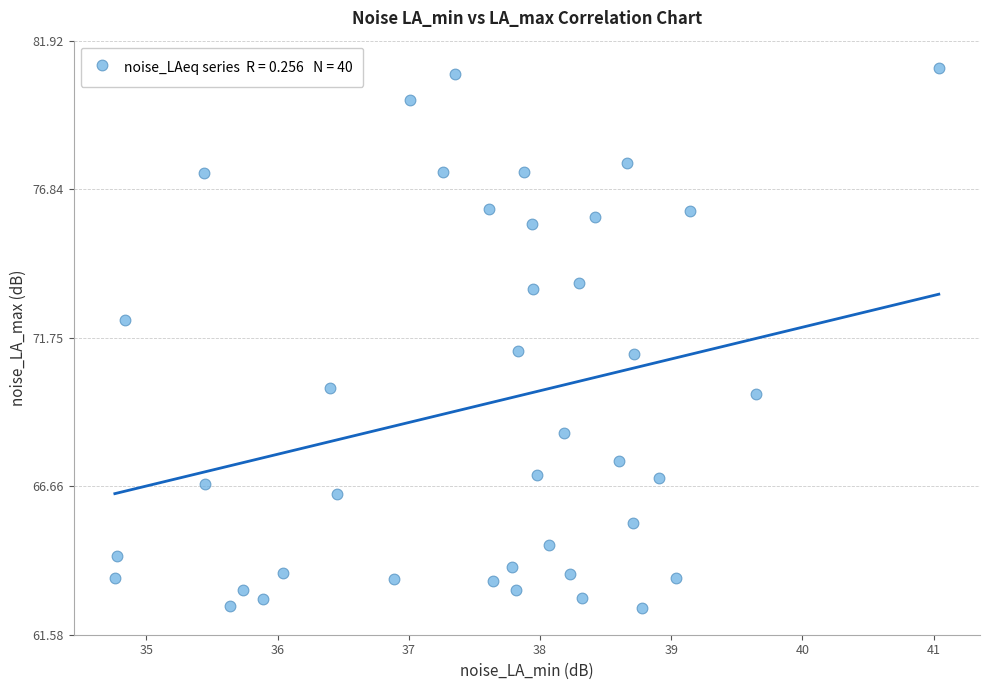

What is the range of Y values (max minus min)?

18.5